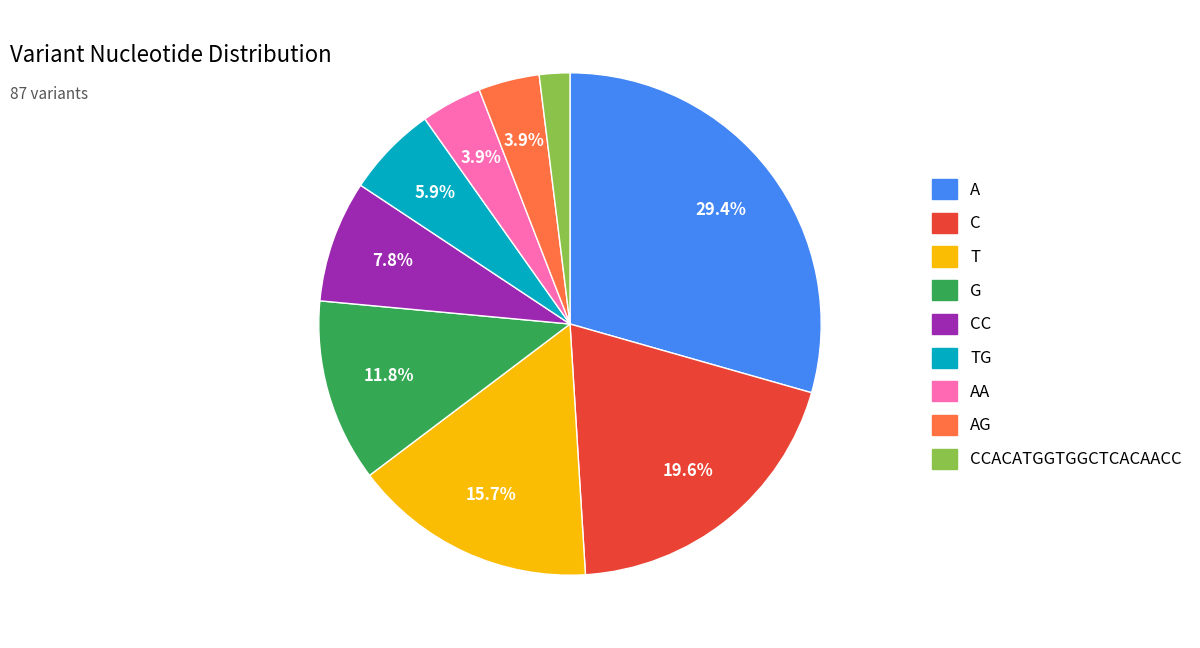

Is there a majority slice in this chart?

No